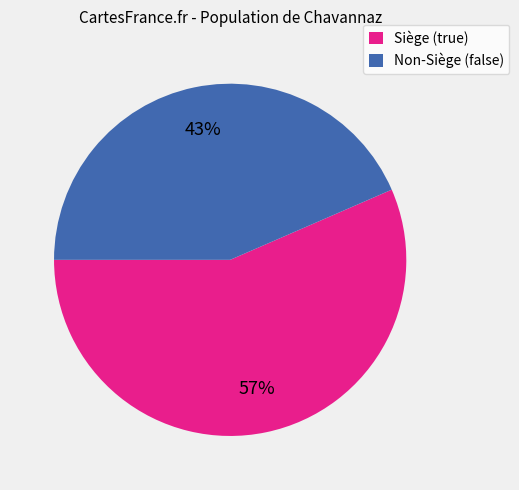

To the nearest percent, what is the combined percentage of Non-Siège (false) and Siège (true)?

100%